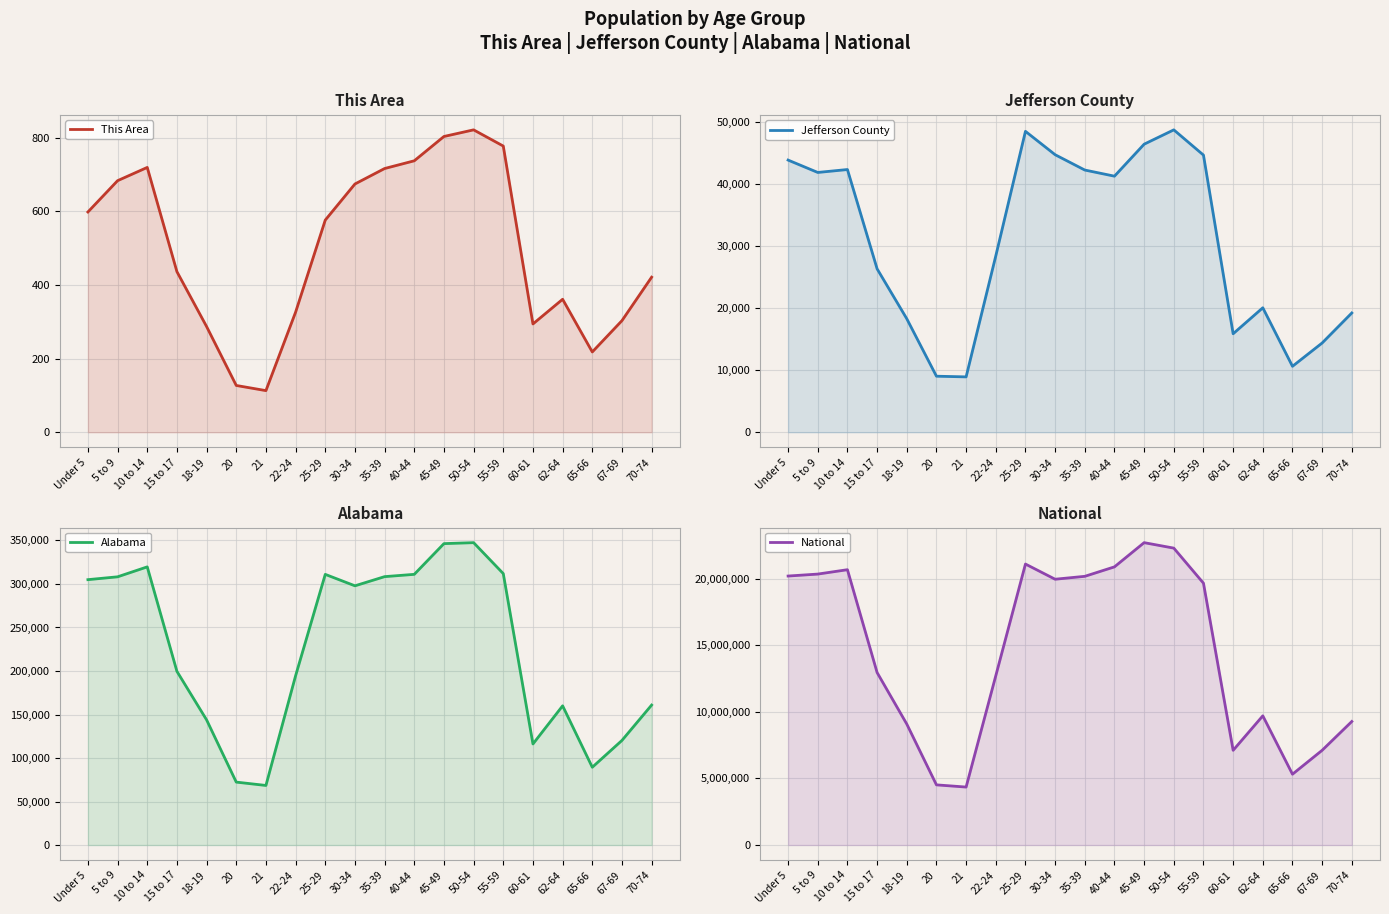

Where is the first local minimum for This Area?

21